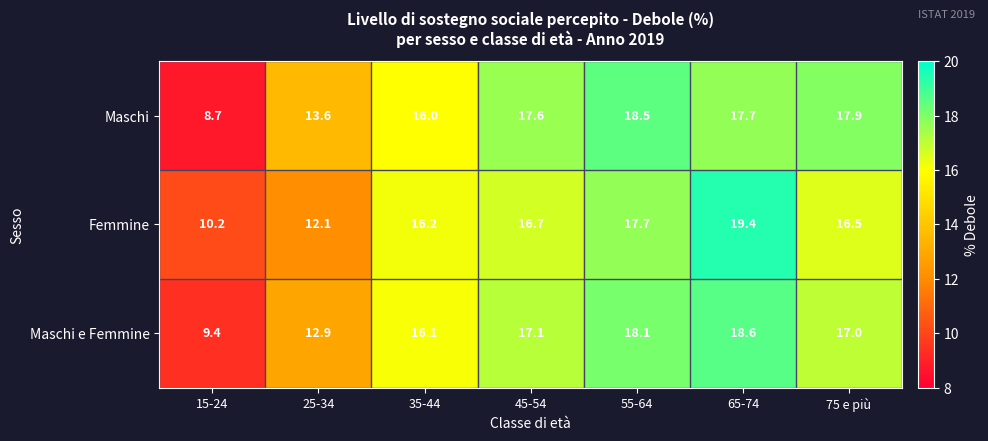

Which category has the lowest value across all series?

15-24